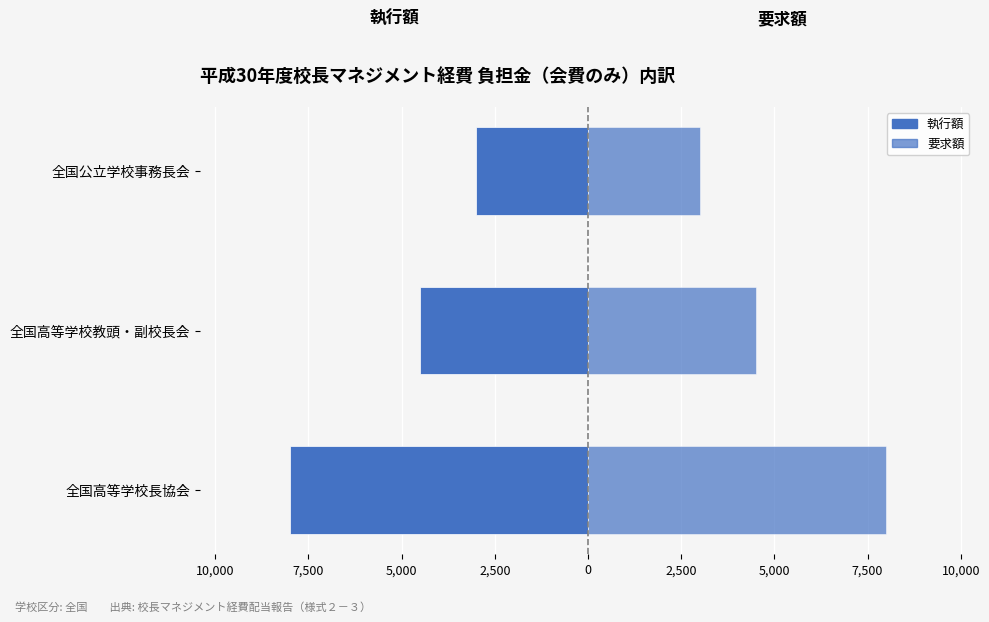

Which series changed the most between 全国高等学校長協会 and 全国公立学校事務長会?

執行額